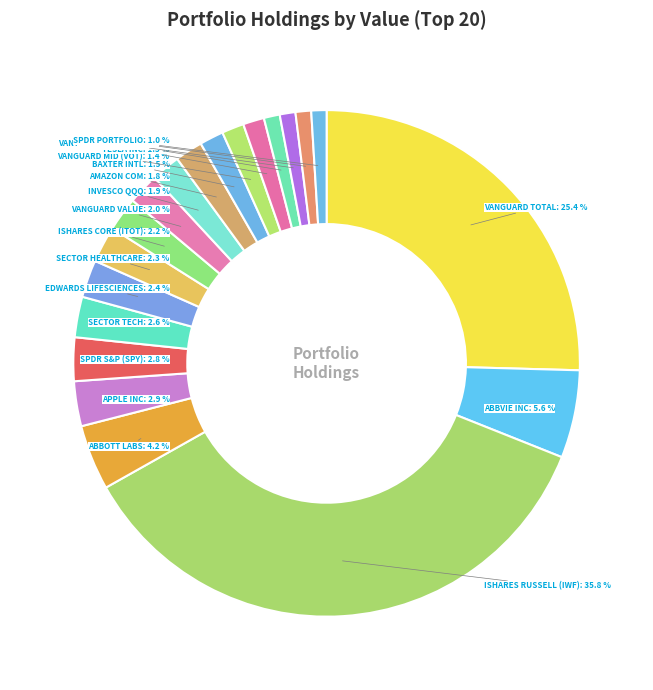

Approximately how many times larger is the value at AMAZON COM compared to BAXTER INTL?

1.2